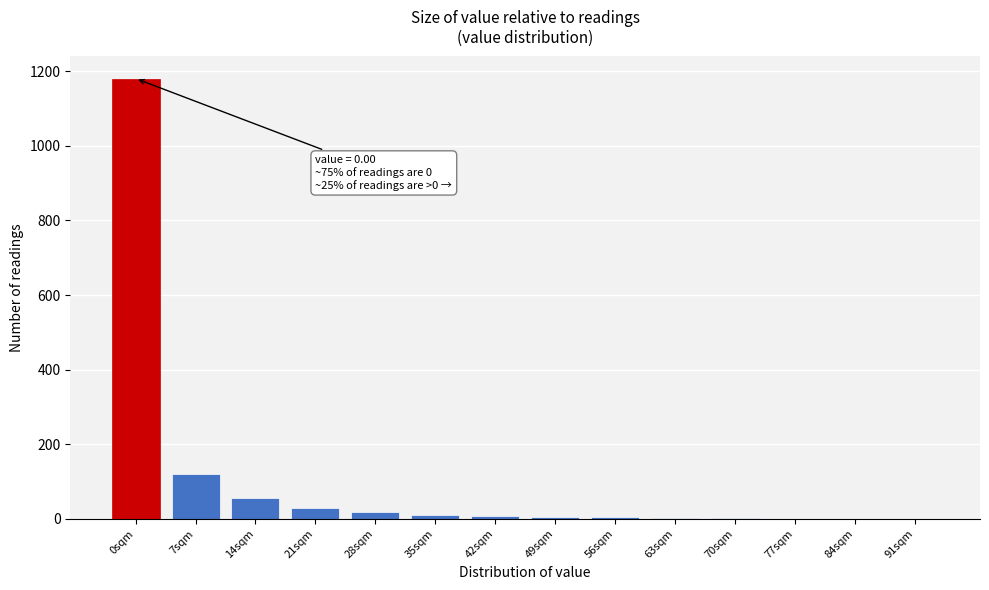

Where is the data nearest to the value 590?

7sqm